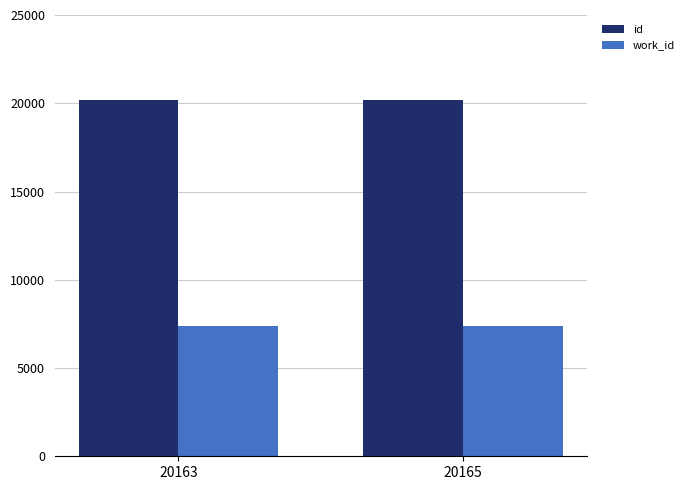

How many bars are there in total?

4